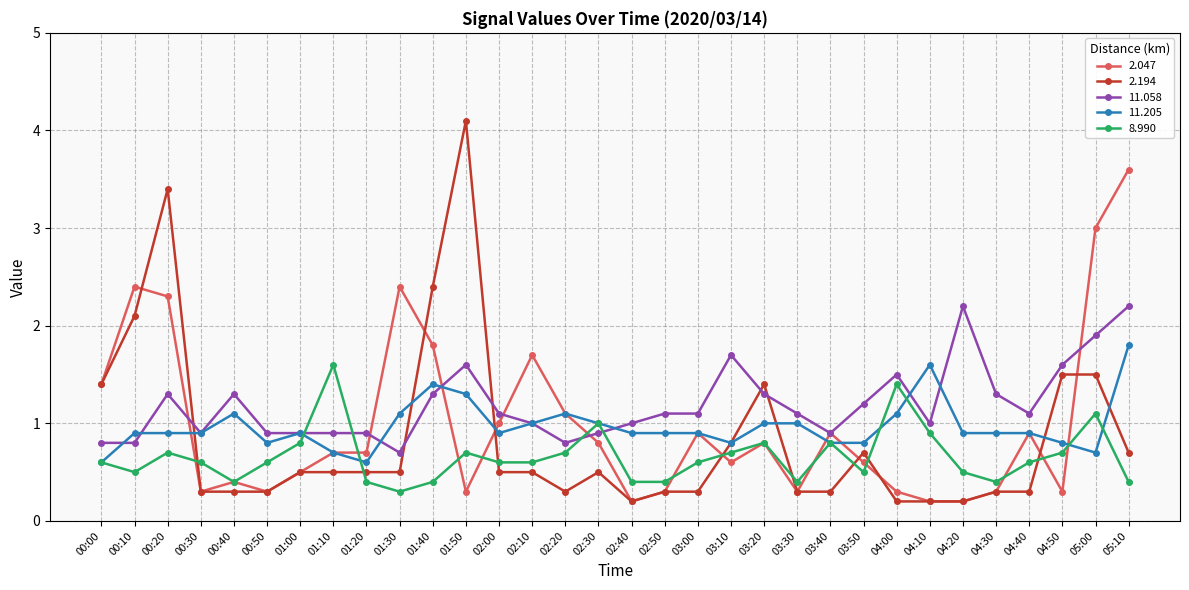

True or false: 2.047 has more than 2 interior local peaks.

True